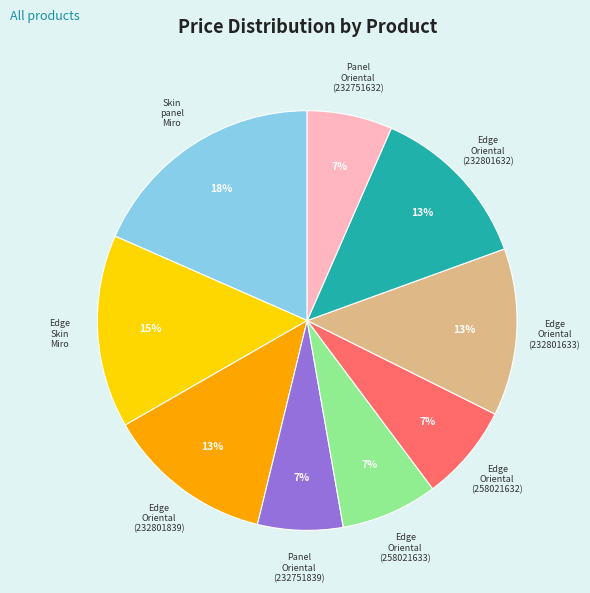

Is there any slice that represents more than half of the pie?

No